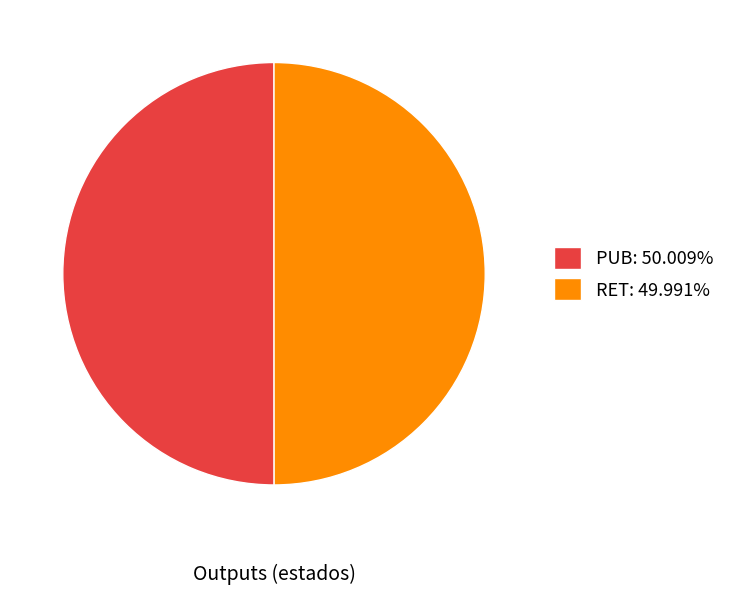

Do RET: 49.991% and PUB: 50.009% together represent more than half of the pie?

Yes